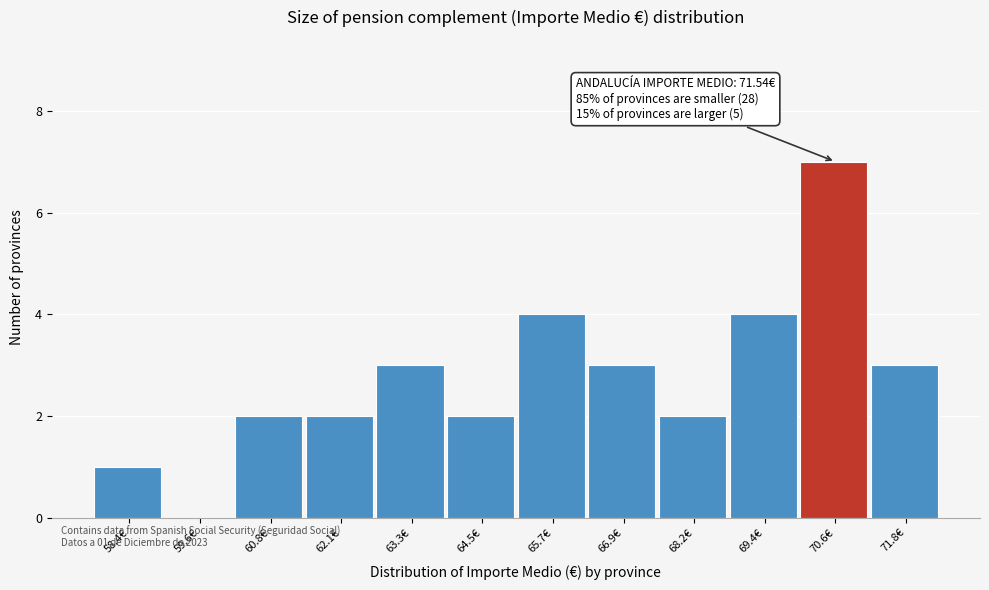

Reading left to right, list all the values displayed in this chart.

58.4€=1	59.6€=0	60.8€=2	62.1€=2	63.3€=3	64.5€=2	65.7€=4	66.9€=3	68.2€=2	69.4€=4	70.6€=7	71.8€=3